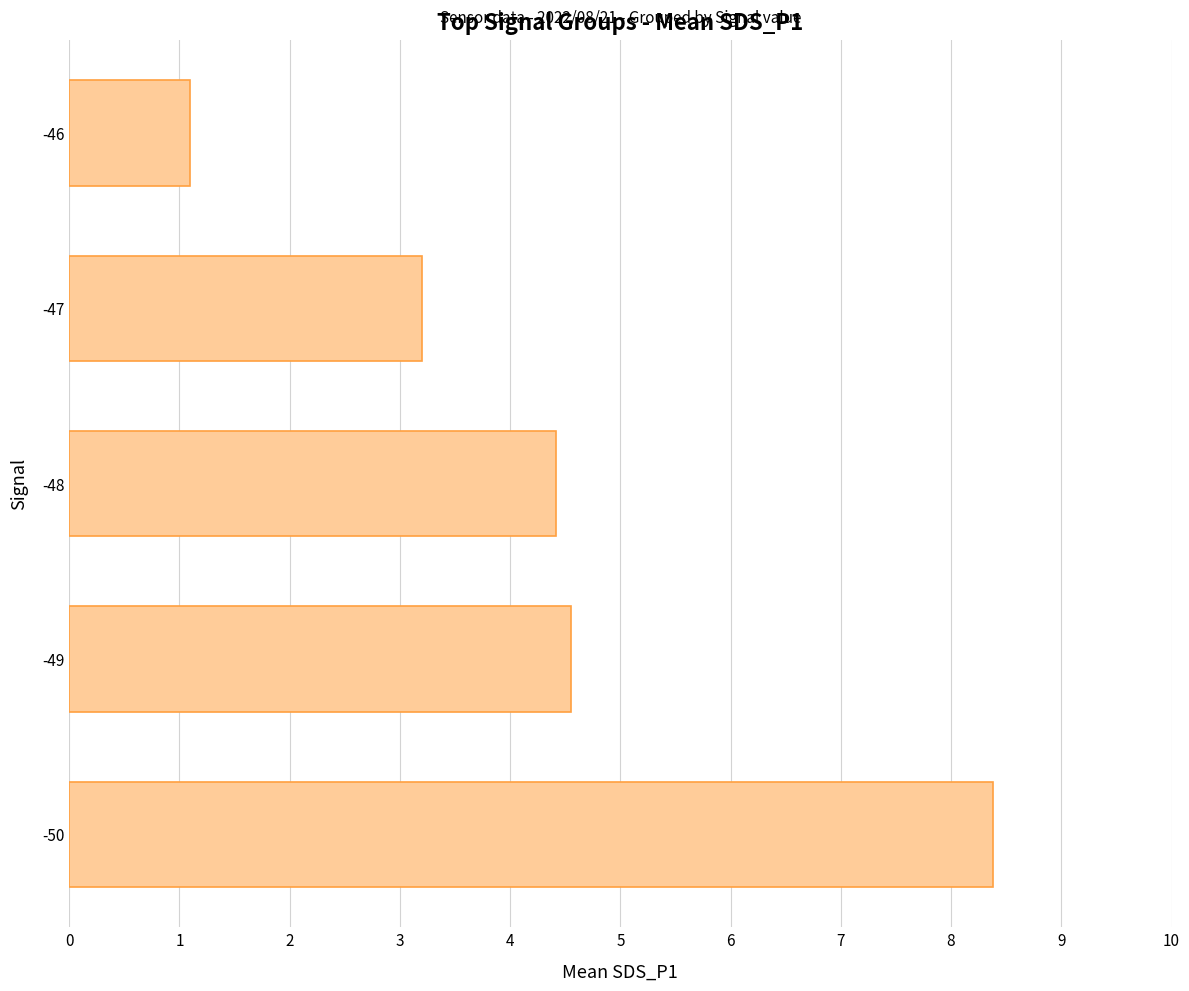

List the labels in order of value, largest first.

-50, -49, -48, -47, -46